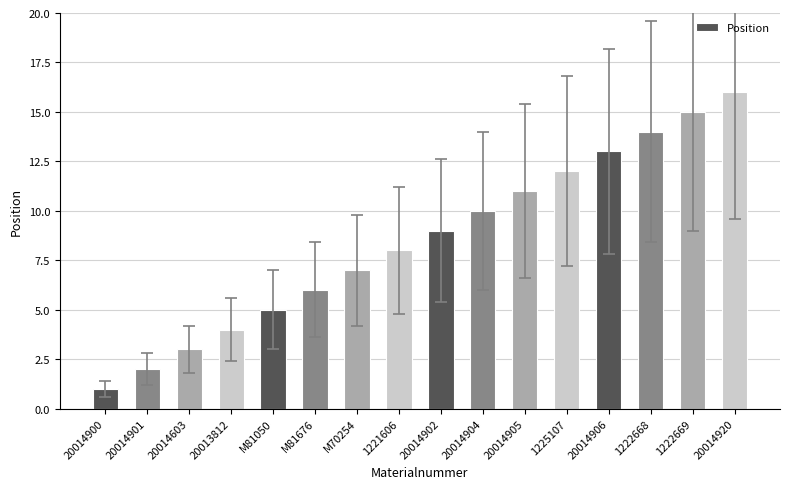

What is the minimum value shown in the chart?

1